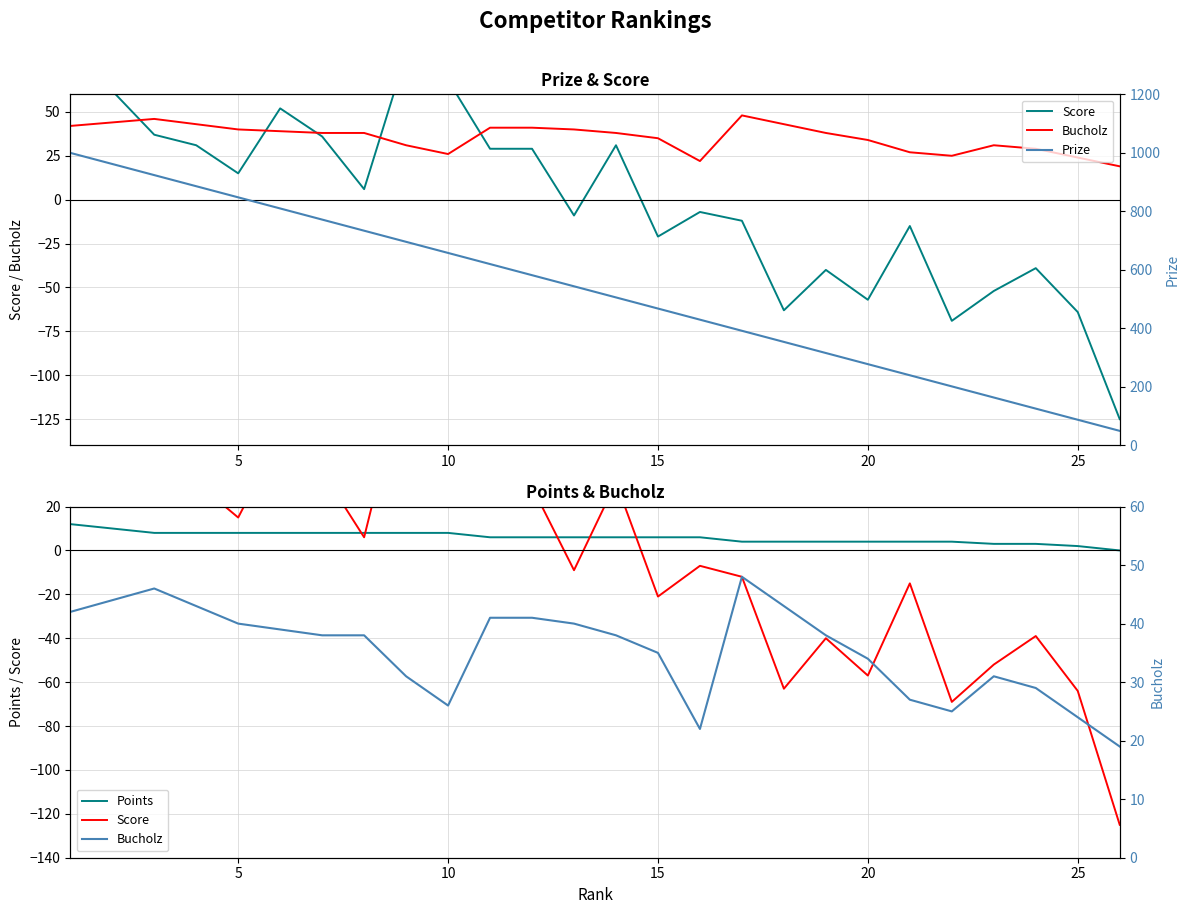

Is it true that Points equals 2 at 25?

True